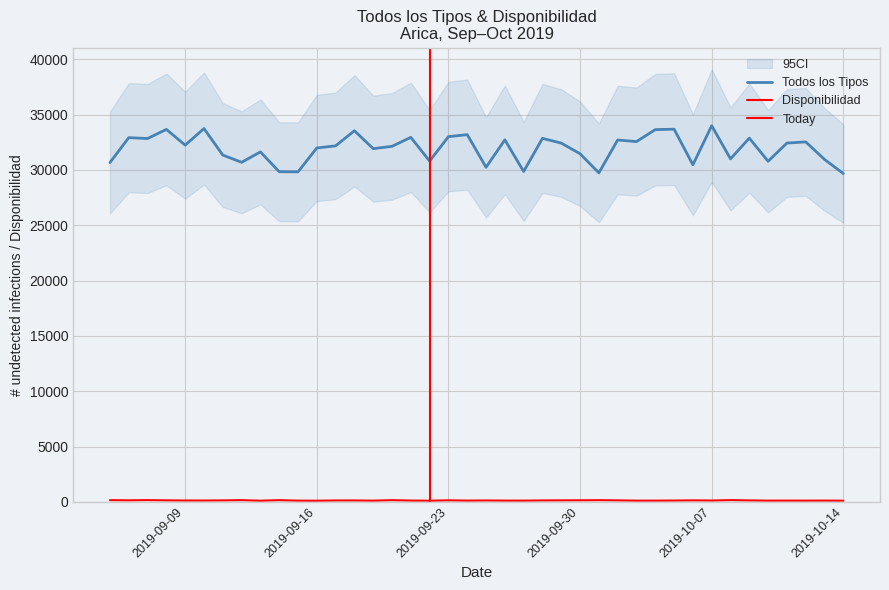

Is the value of Disponibilidad at 2019-10-07 greater than the value of Todos los Tipos at 2019-09-21?

No